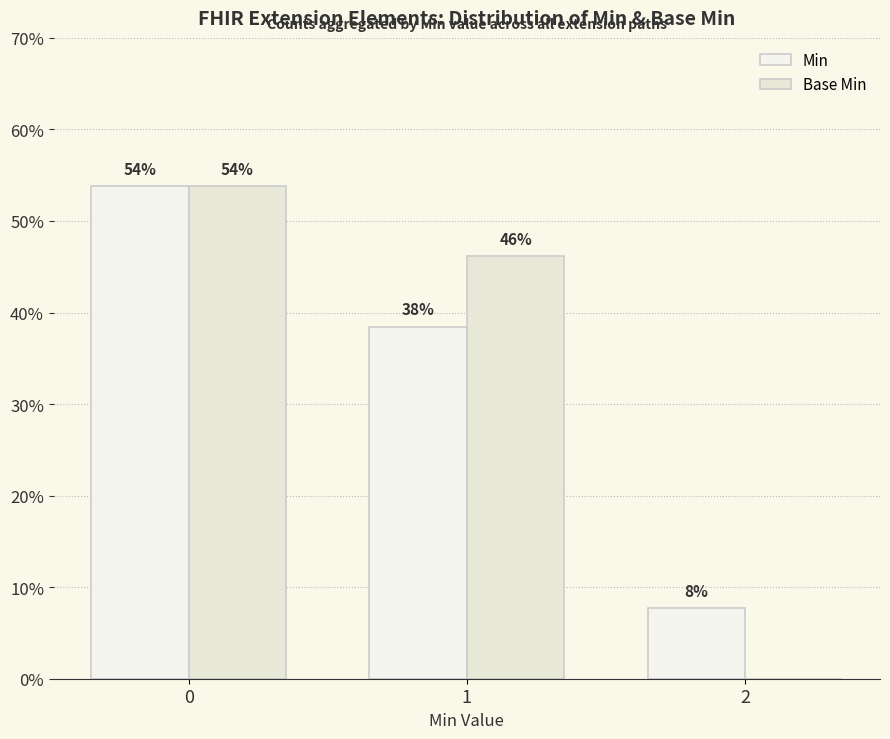

What is the difference between the Base Min values at 2 and 1?

0.5